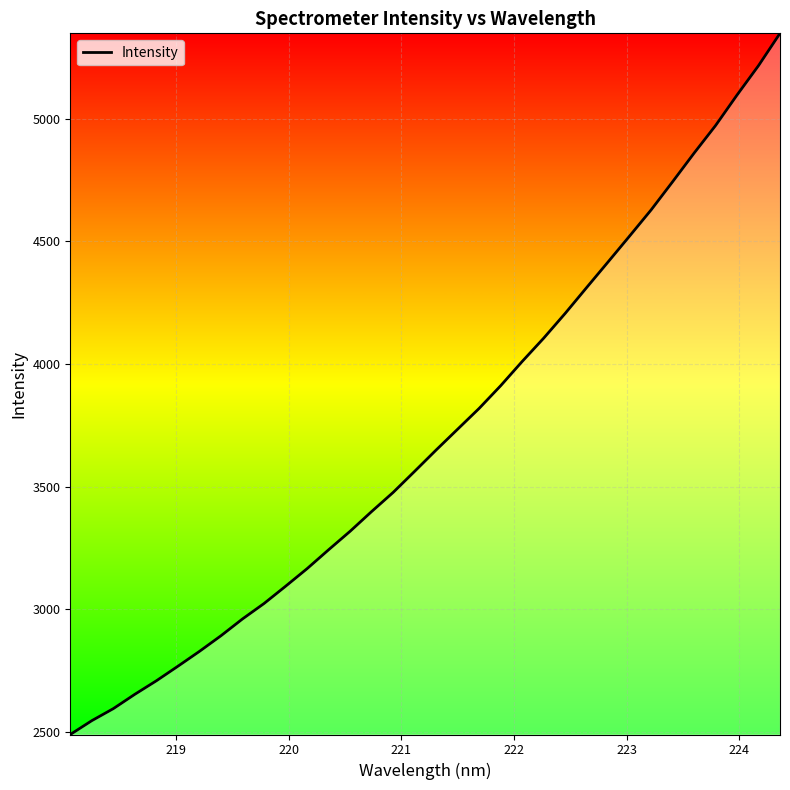

How many values are below 3649?

17